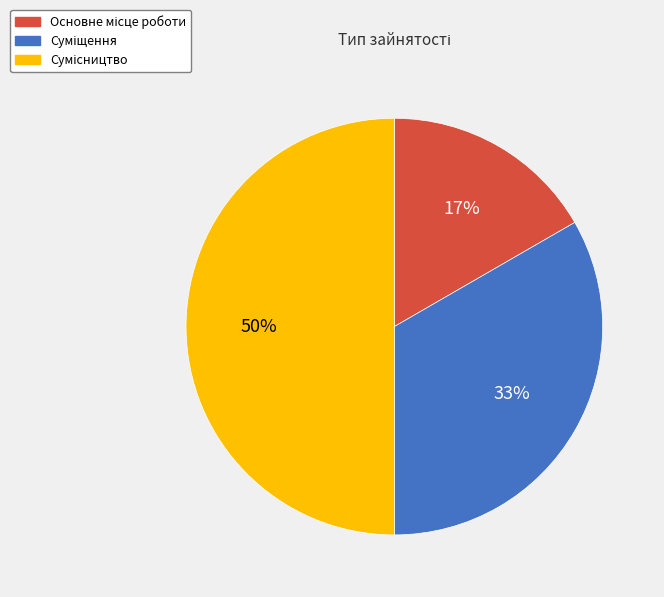

To the nearest percent, what is the difference between the largest and smallest slice percentages?

33%